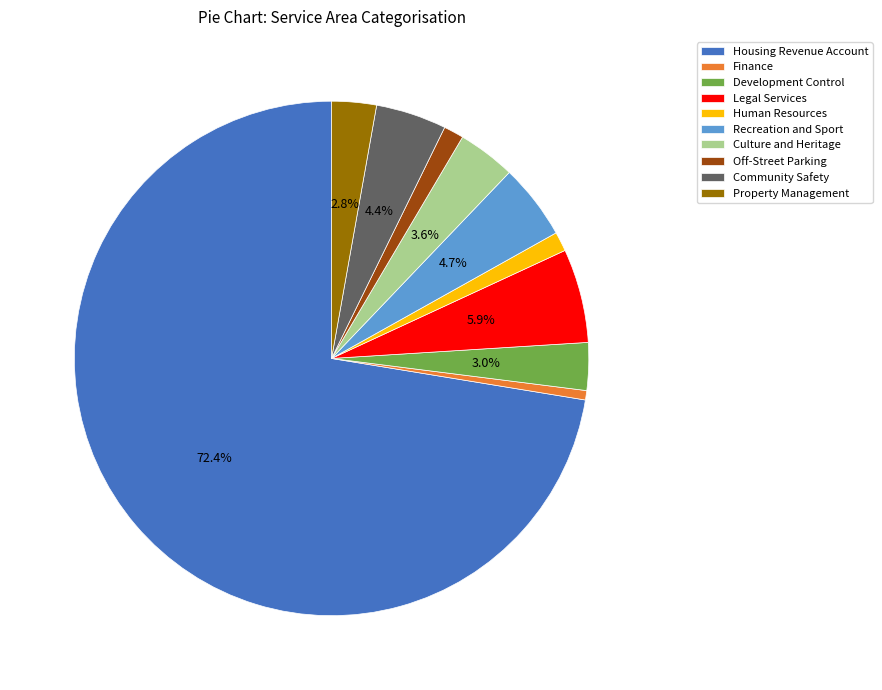

Which slice represents more than half of the pie?

Housing Revenue Account